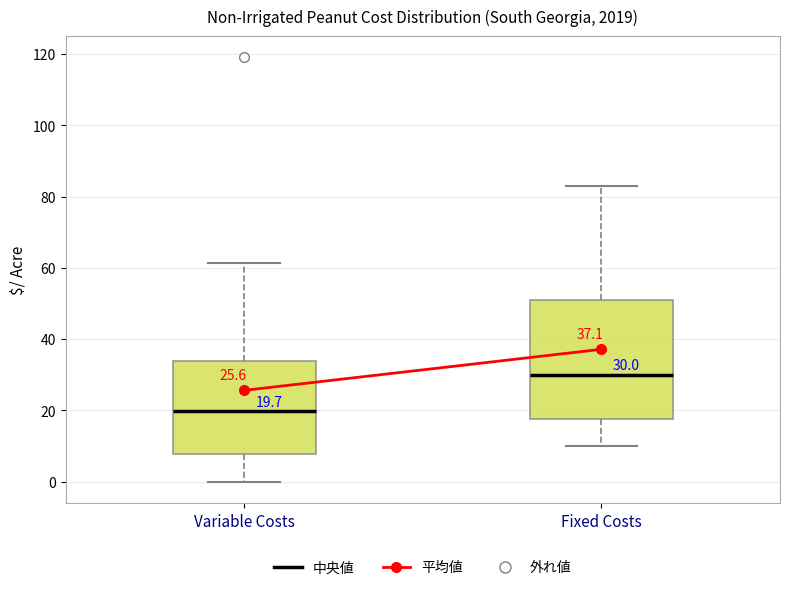

Comparing the boxes themselves (not the whiskers), which one is the tallest?

Fixed Costs